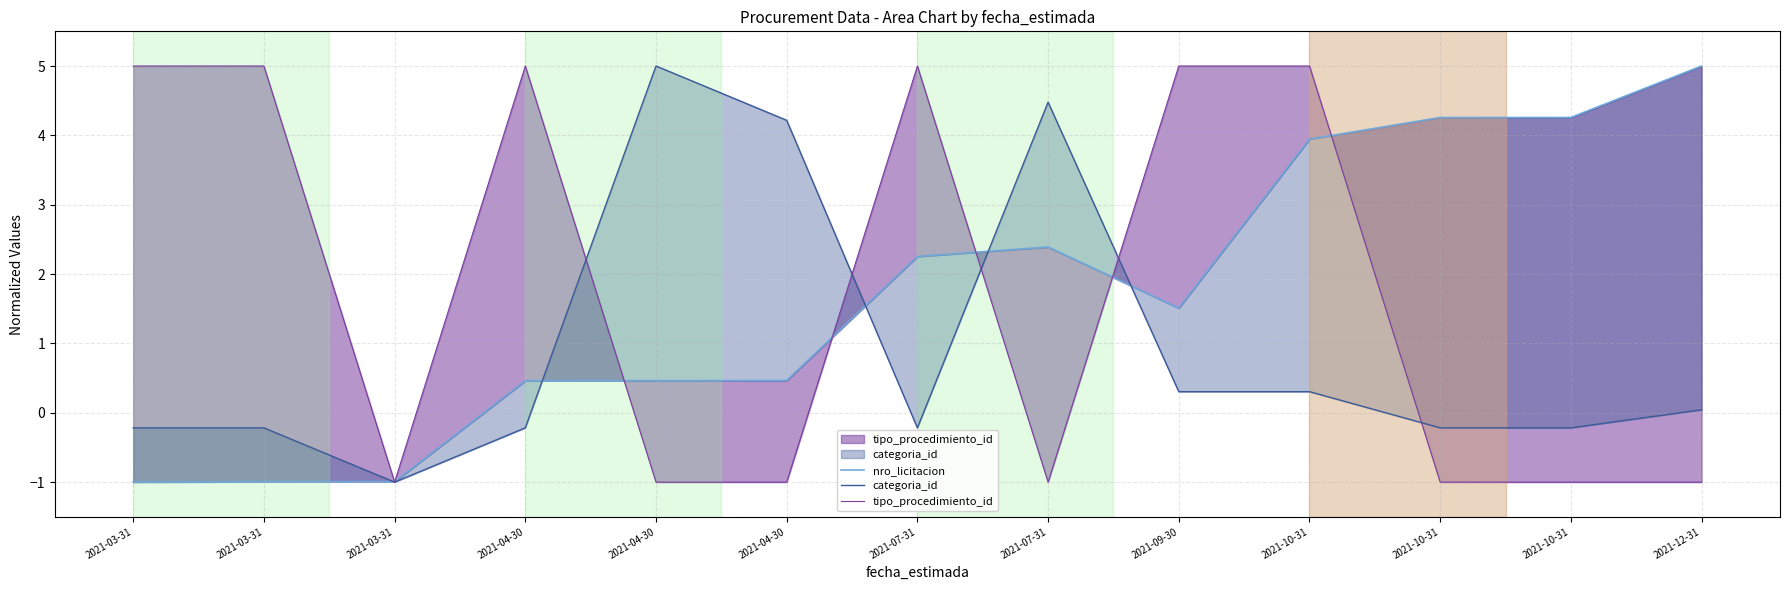

Between 2021-07-31 and 2021-03-31, which is larger?

2021-07-31